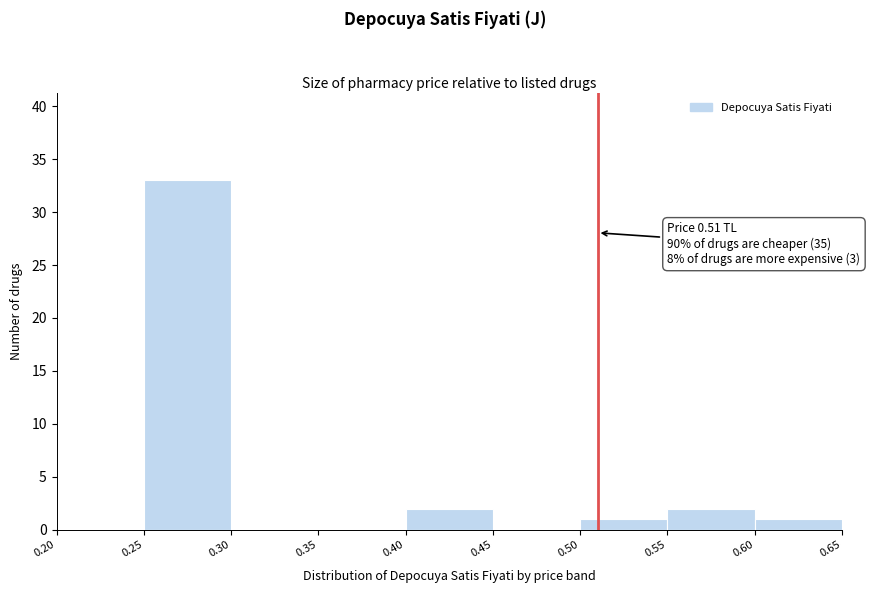

Over which range of the x-axis is the bar tallest?

0.25 to 0.30